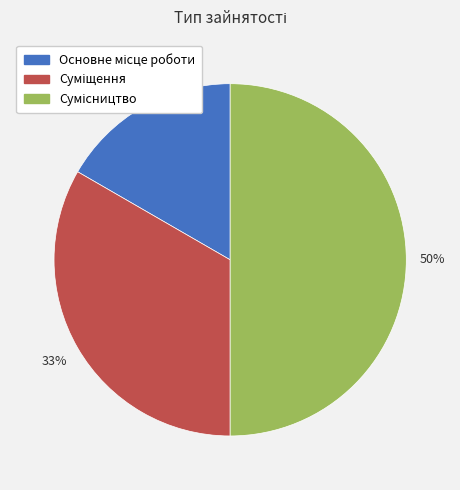

Count the number of slices in the pie.

3